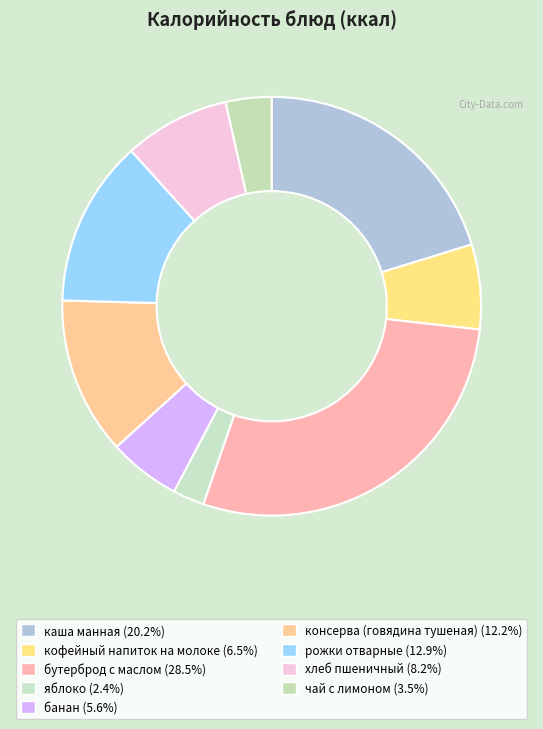

How many slices are in this pie chart?

9